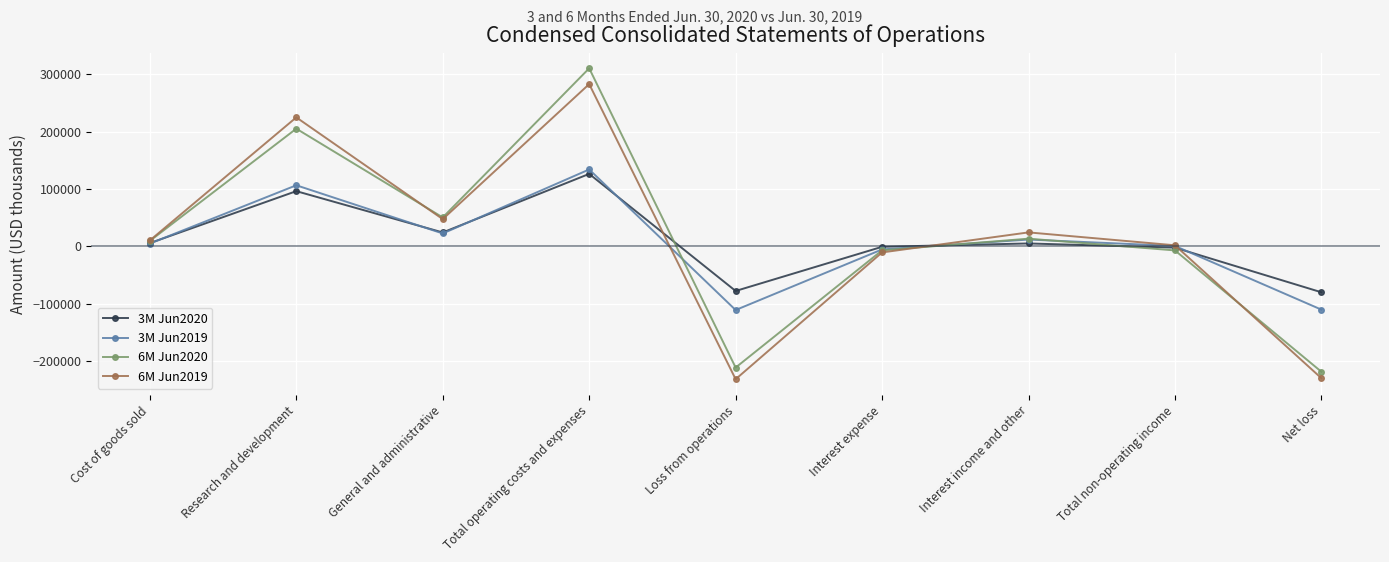

Is the value of 3M Jun2019 at Interest income and other greater than the value of 3M Jun2020 at Interest expense?

Yes